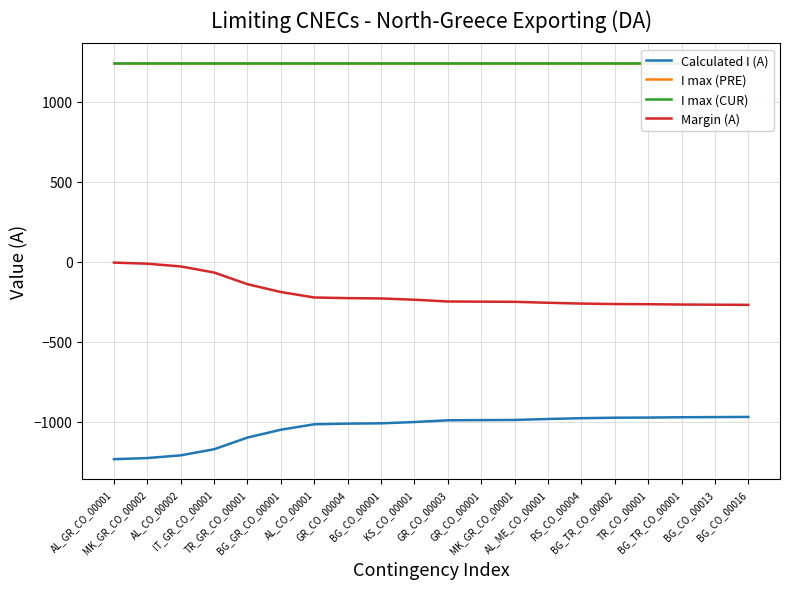

How many data points in Calculated I (A) are less than -991?

10